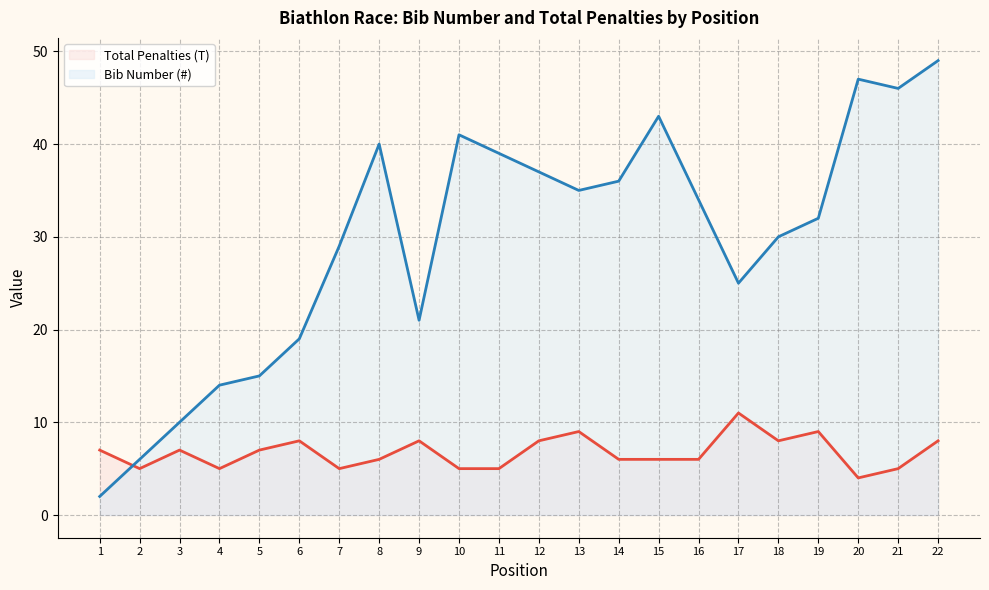

Which series has the largest range (max minus min)?

Bib Number (#)